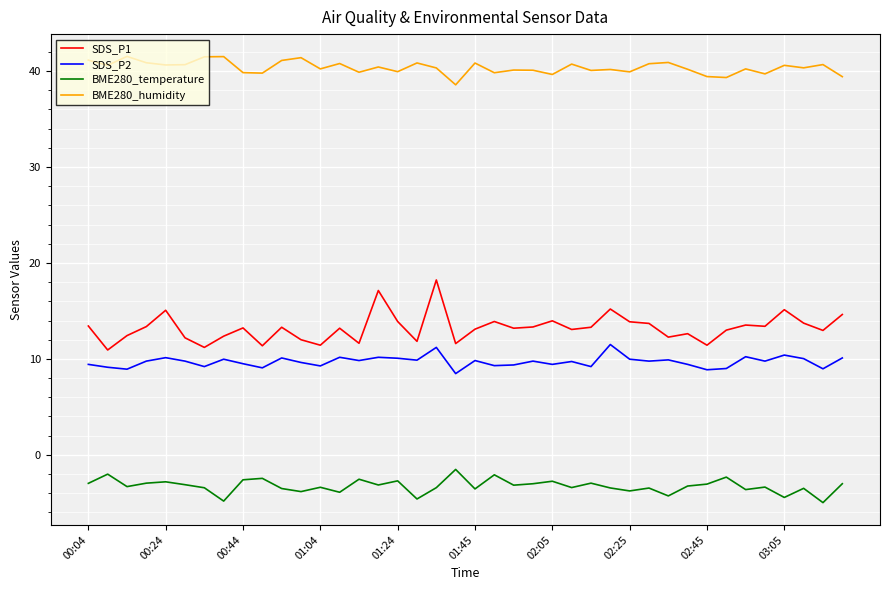

True or false: SDS_P1 and BME280_temperature intersect in this chart.

False